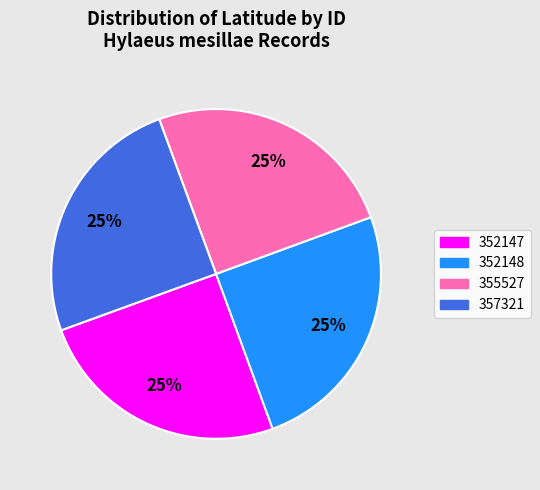

Is there a majority slice in this chart?

No